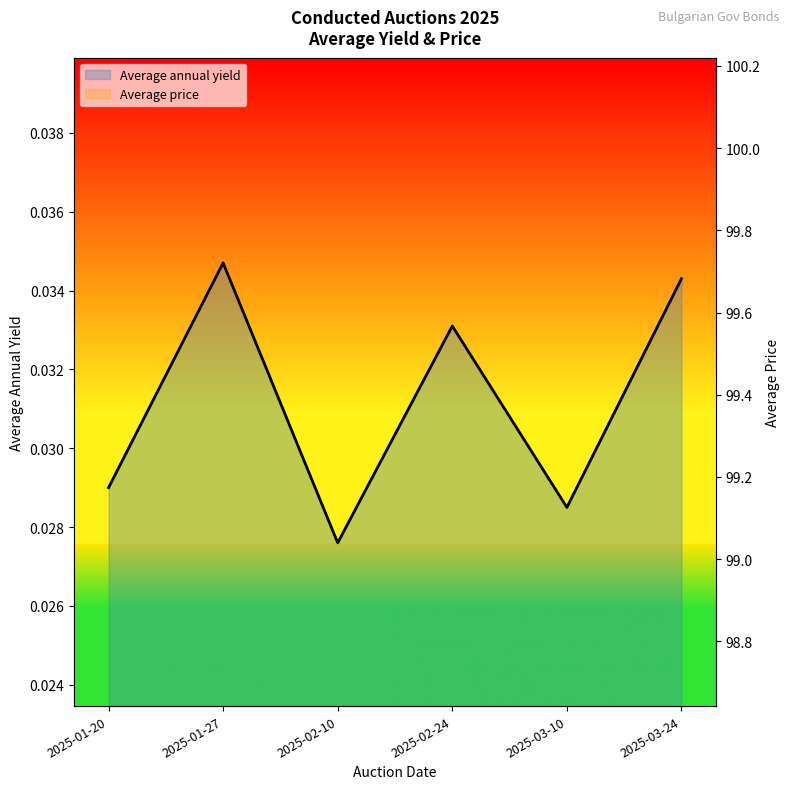

Between 2025-03-10 and 2025-03-24, which is larger?

2025-03-24